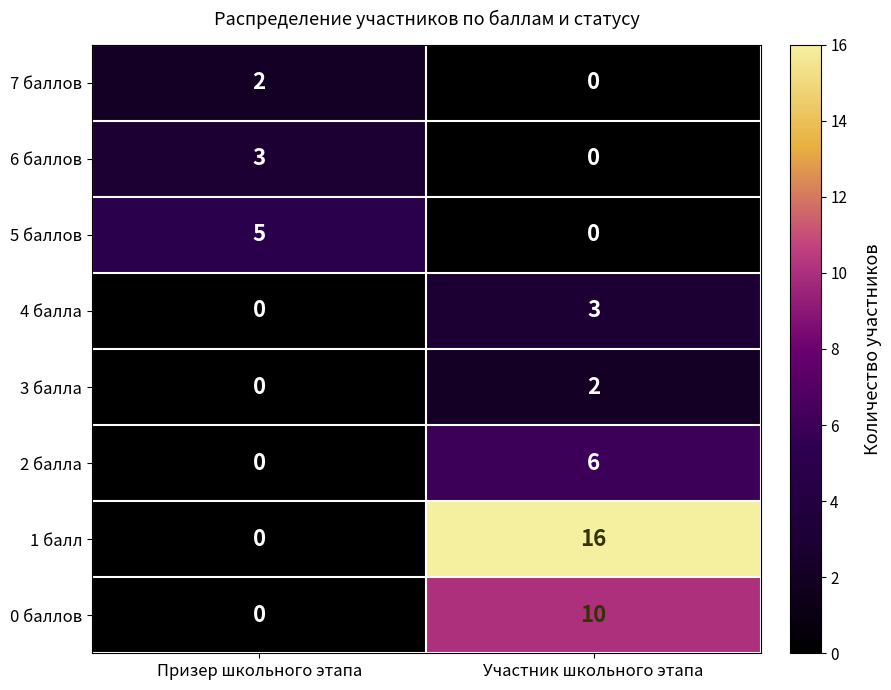

What is the total value across all series at Призер школьного этапа?

10